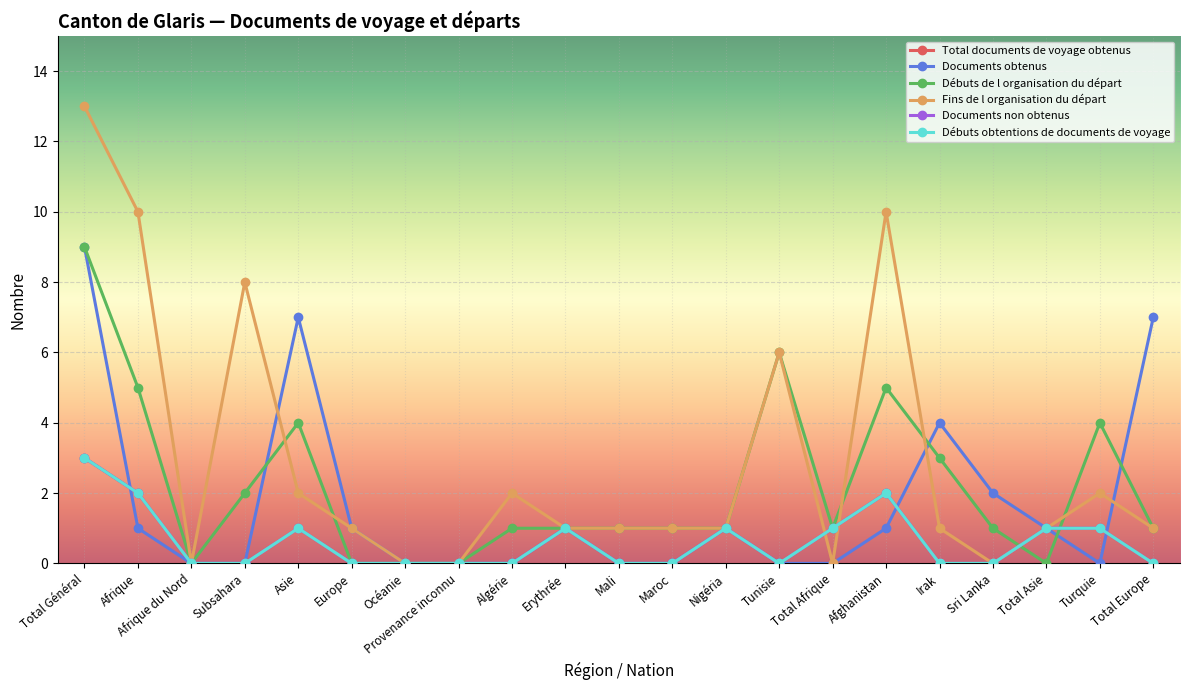

Is this an area chart (filled region under the line)?

No